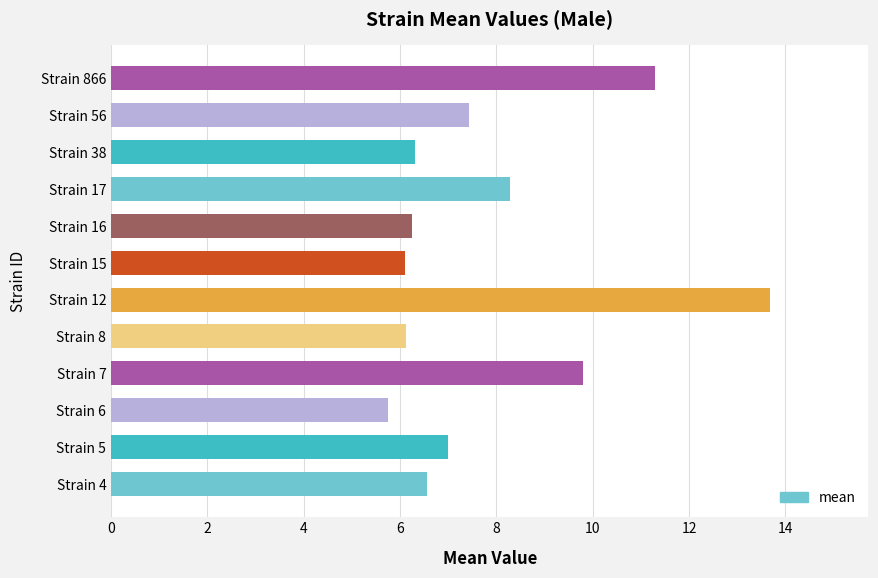

What is the average value?

7.9